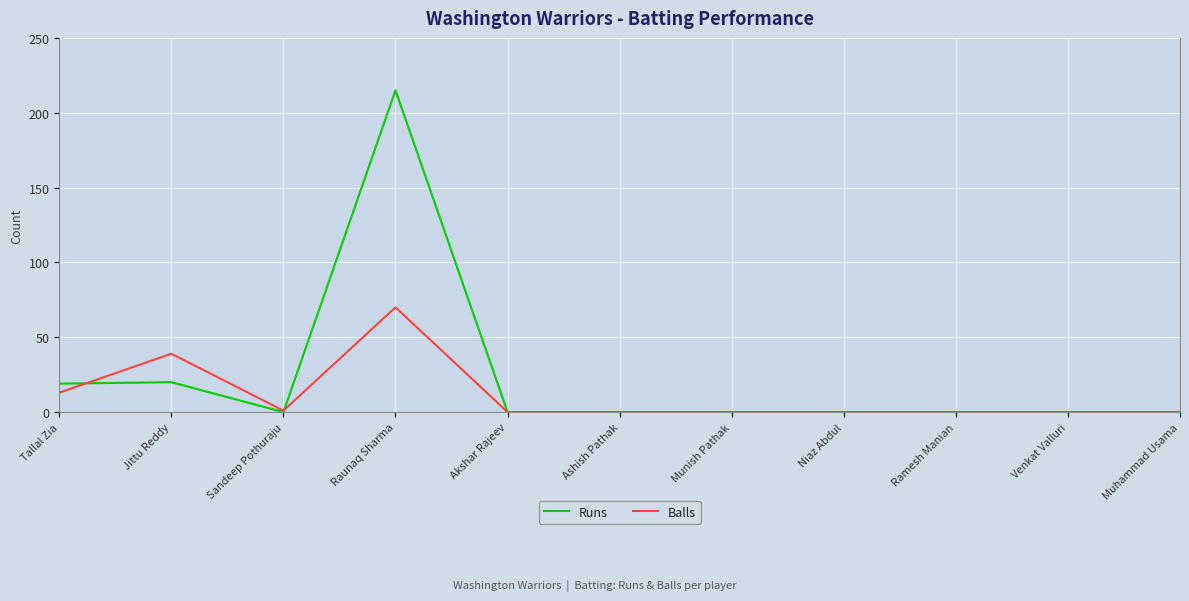

At which category does Balls reach its first local valley?

Sandeep Pothuraju